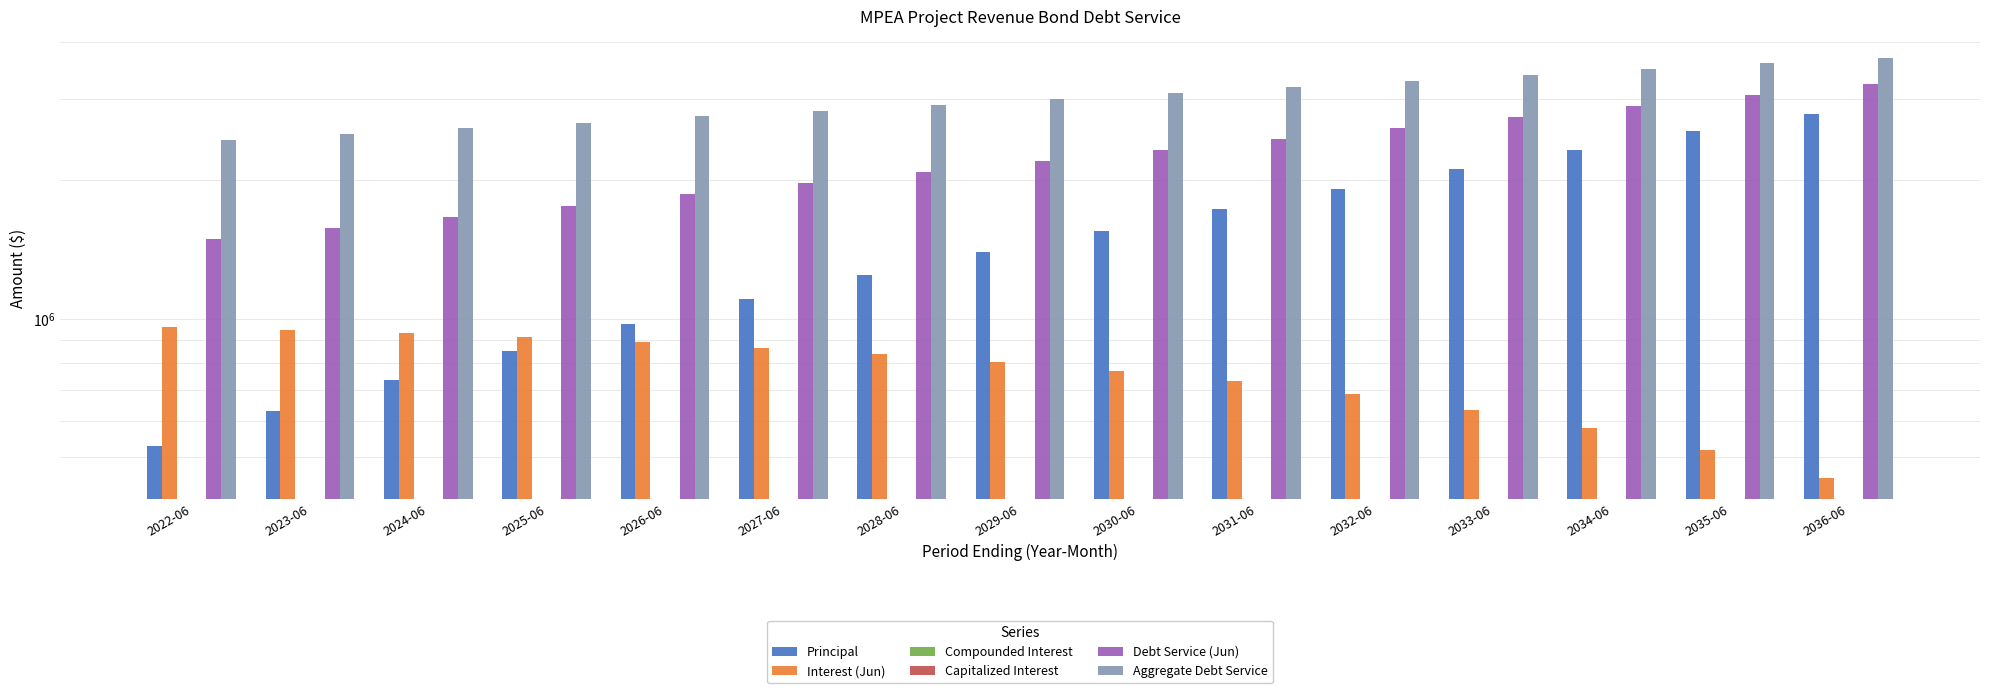

Which series has the widest spread of values?

Principal